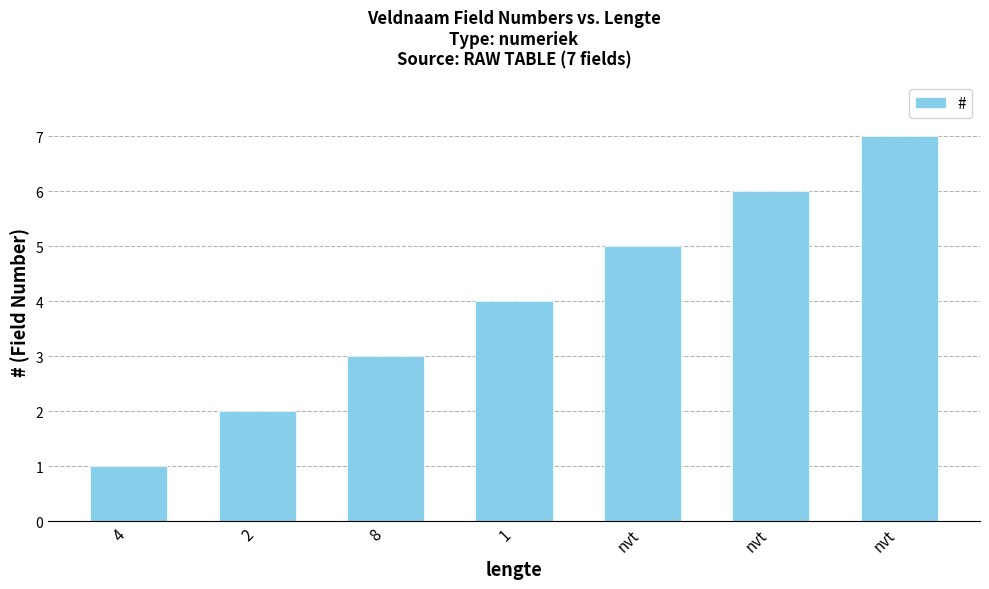

Which has a higher value, 1 or 2?

1